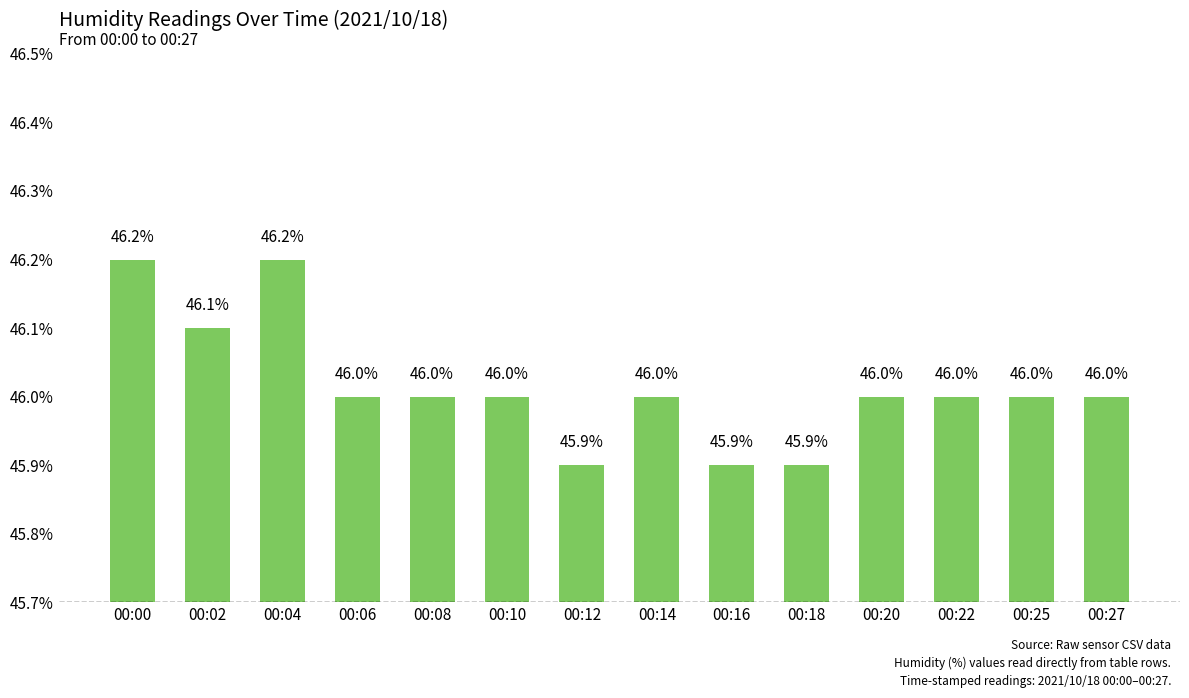

What is the ratio of the value at 00:25 to the value at 00:02?

1.0